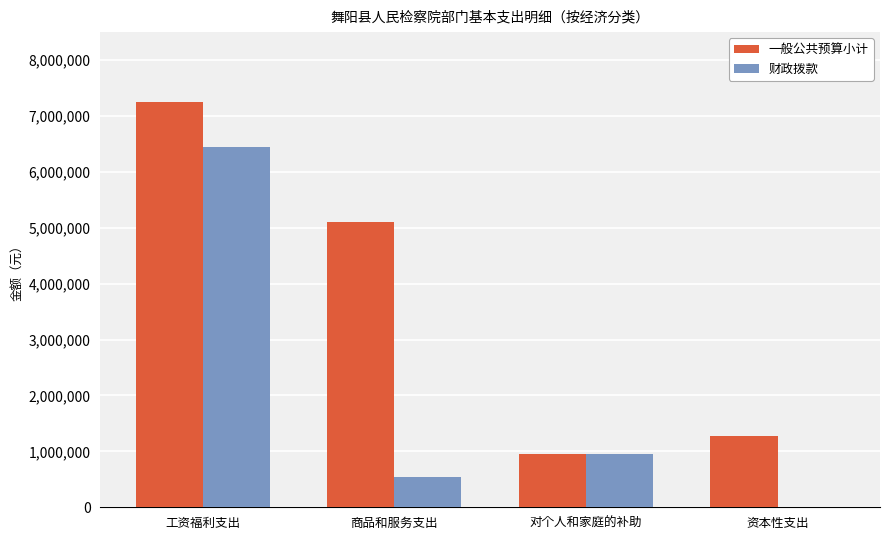

Where does the 一般公共预算小计 series first go above 5097285?

工资福利支出